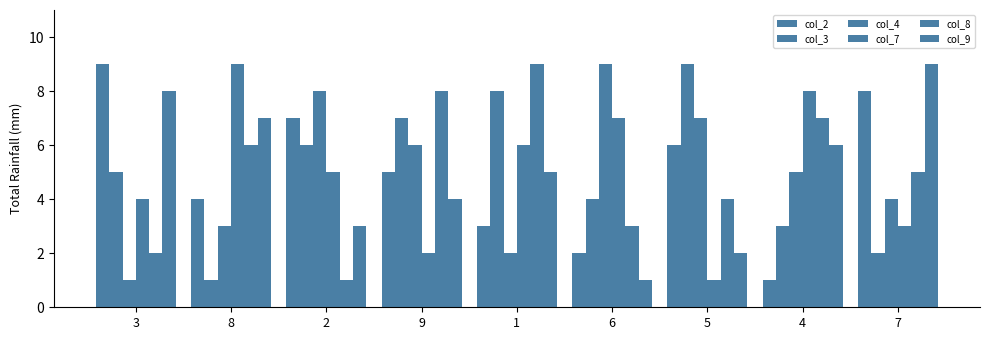

Is it true that col_4 equals 7 at 5?

True